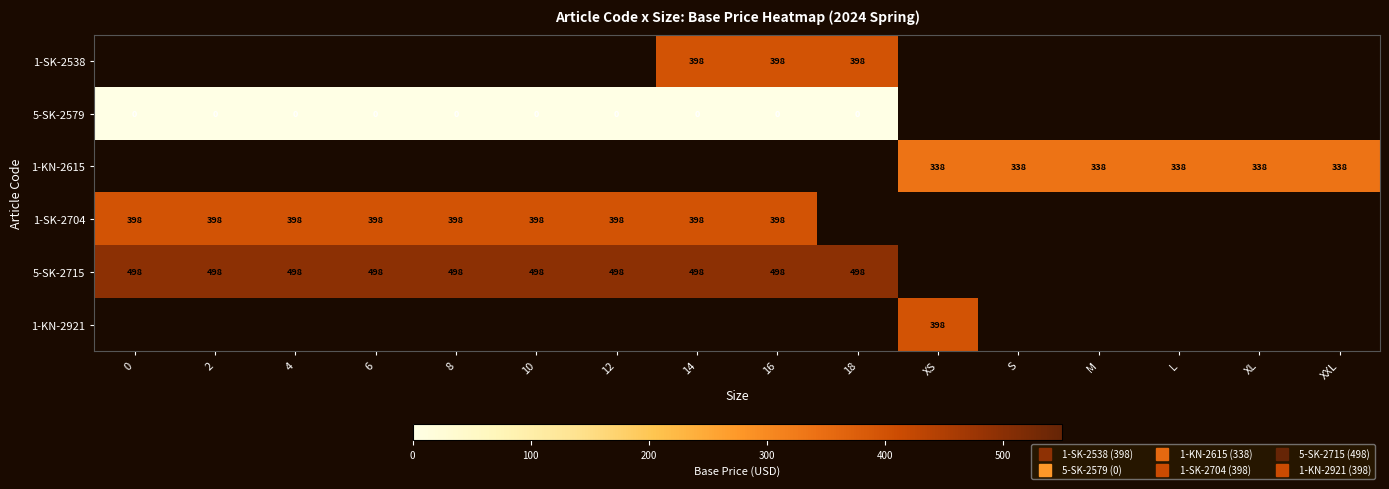

The value of 1-SK-2704 at 8 is 121.4. True or false?

False